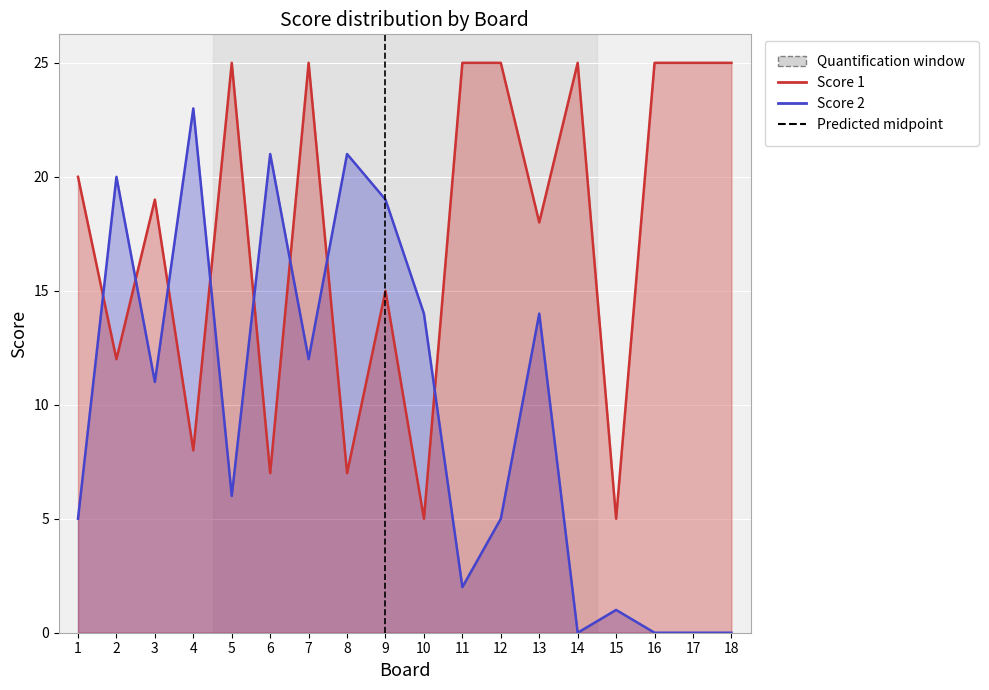

True or false: Score 1 has more than 0 points higher than both neighbors.

True